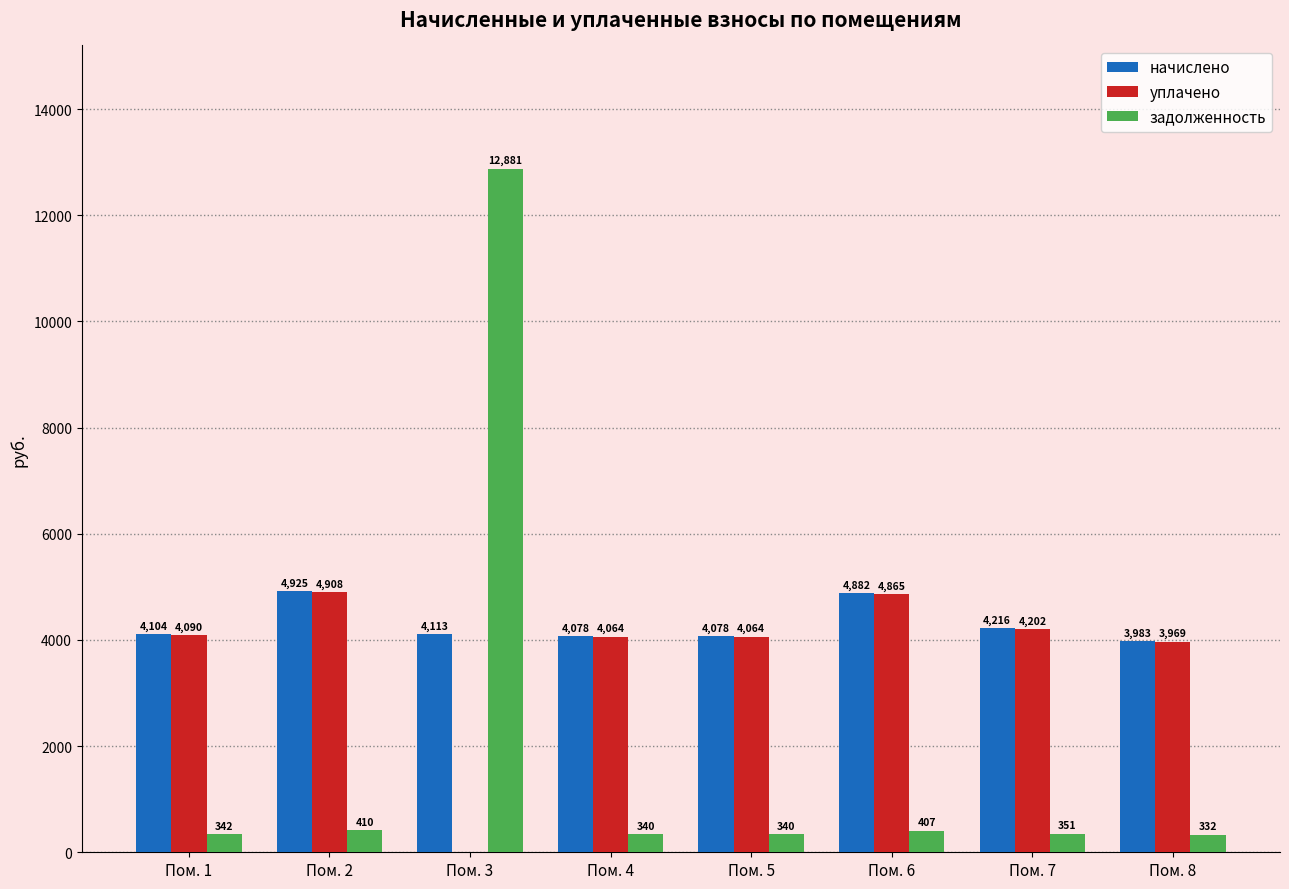

Where does the начислено series first go above 4112?

Пом. 2